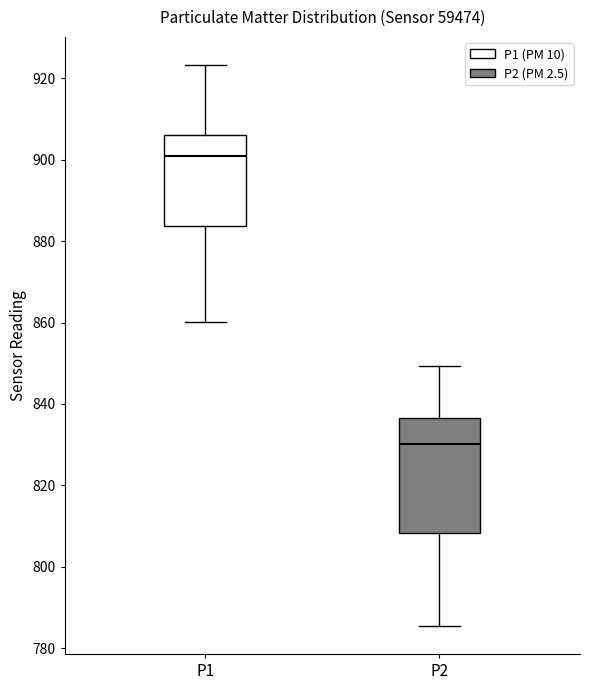

Reading left to right, transcribe this box plot: for each box, give where its median line is, the range the box spans, and where its two whiskers end, as read against the y-axis. The values are not printed on the chart, so give them approximately, as read against the axis.

P1: median 900, box 884 to 906, whiskers 860 to 924
P2: median 830, box 808 to 836, whiskers 786 to 850